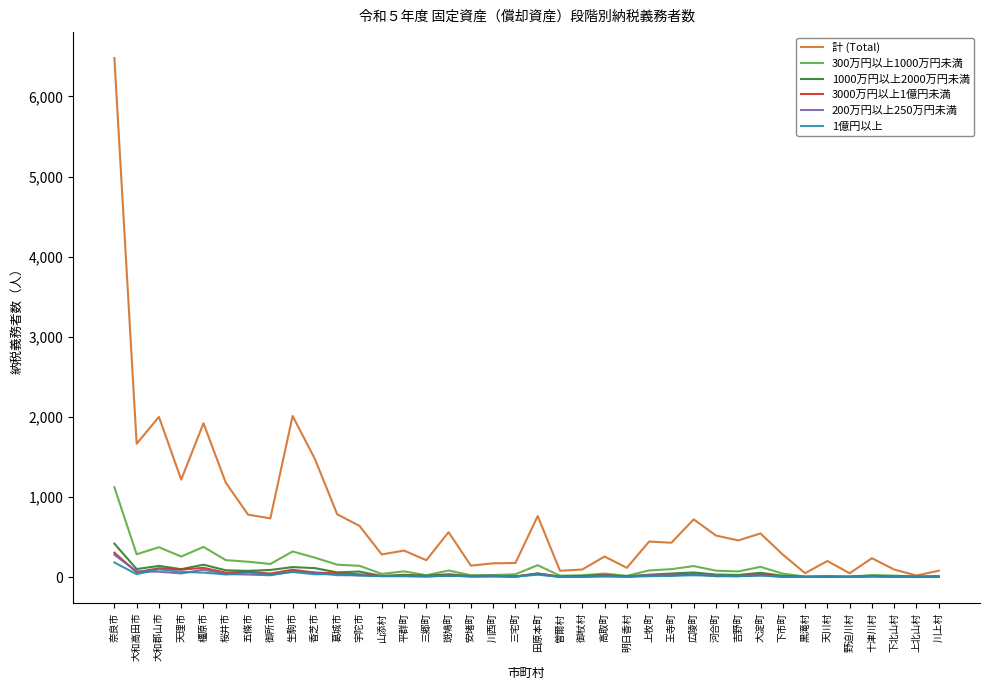

Is the value of 3000万円以上1億円未満 at 奈良市 greater than the value of 200万円以上250万円未満 at 川上村?

Yes